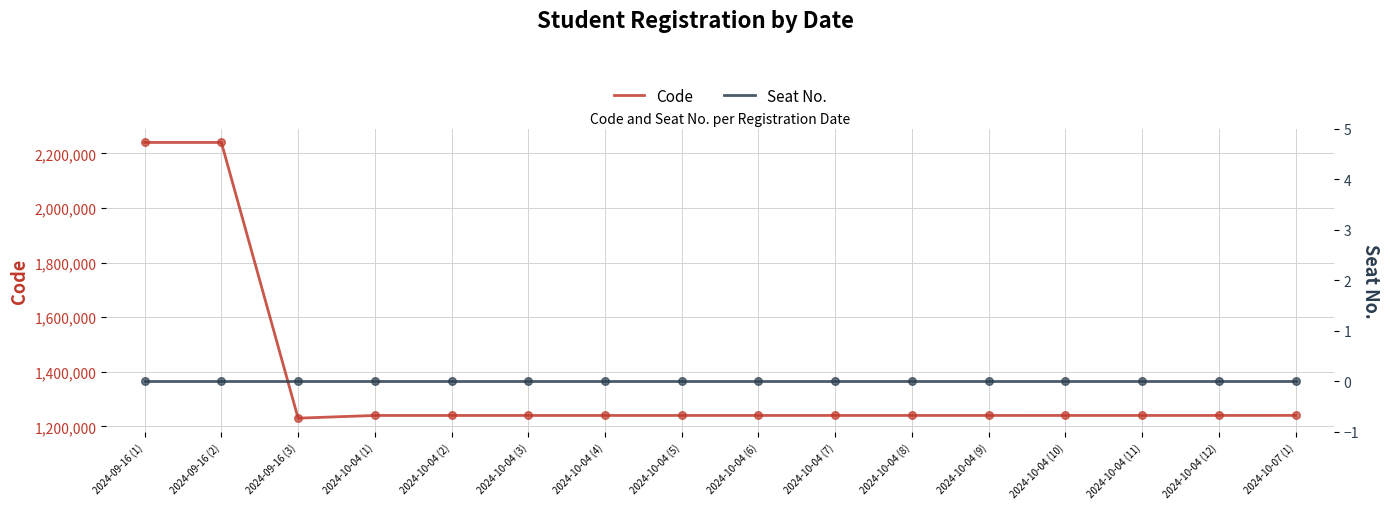

At which category is the sum across all series the highest?

2024-09-16 (1)